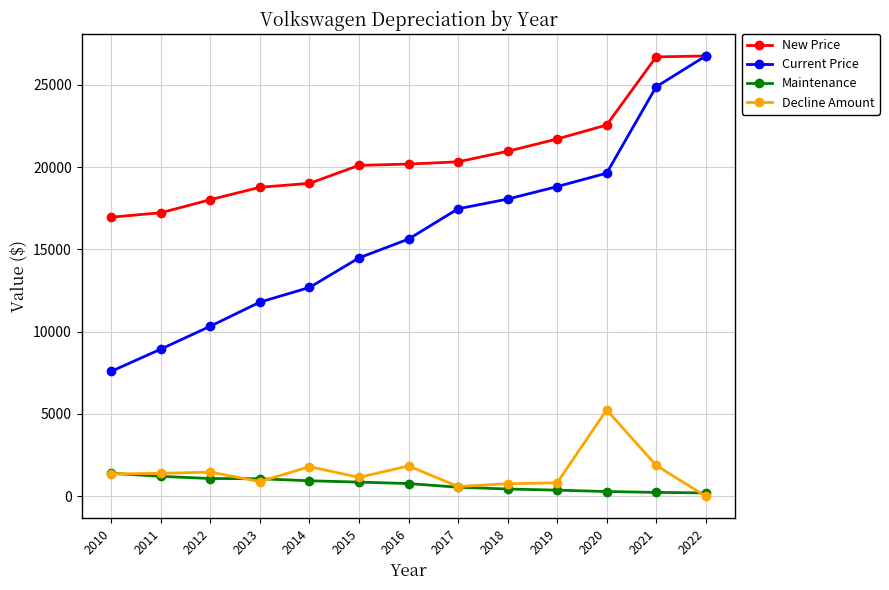

What is the value of the Decline Amount point at the 5th from the left?

1797